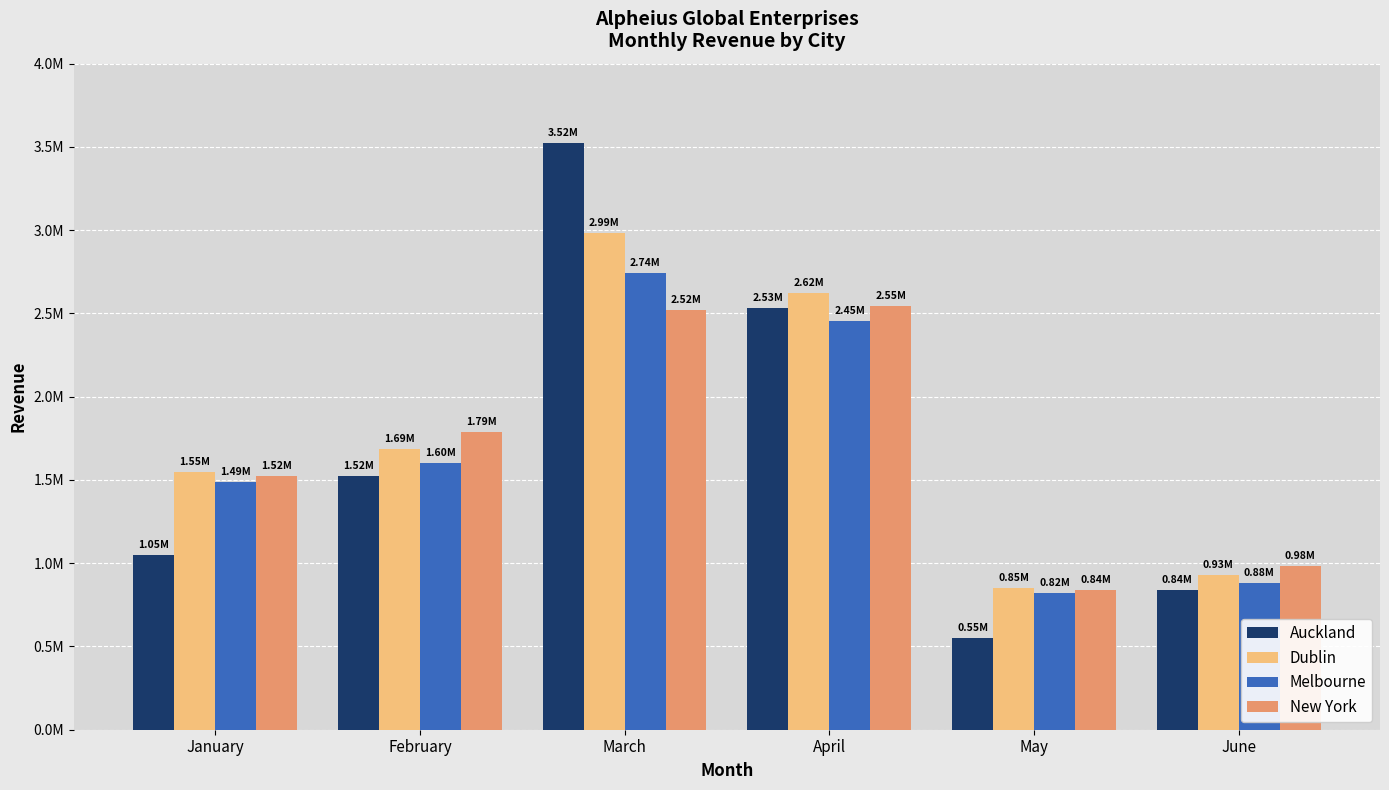

What is the difference between the second highest and minimum values in the New York series?

1684219